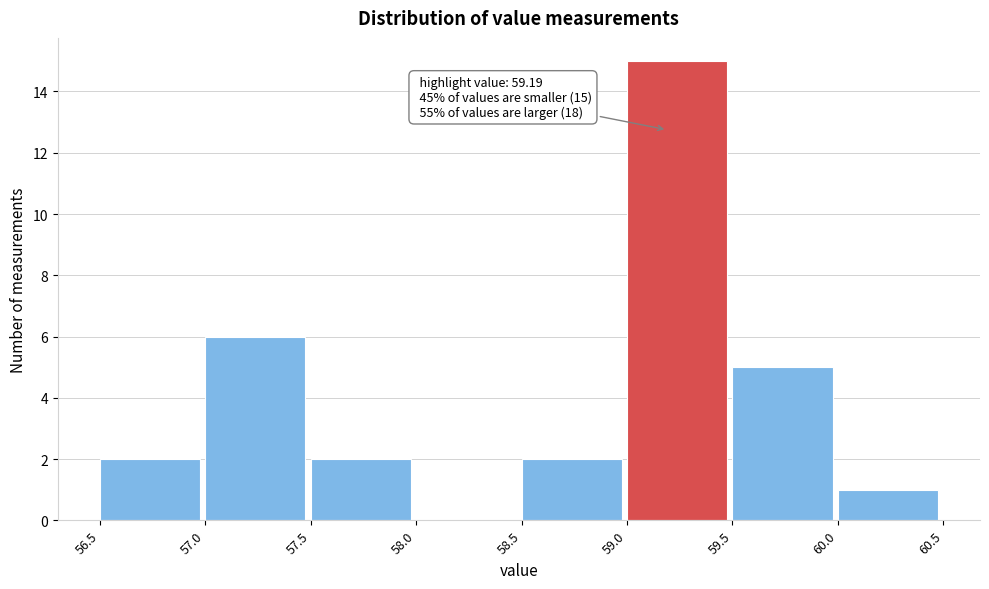

Which range on the x-axis has the tallest bar?

59.0 to 59.5